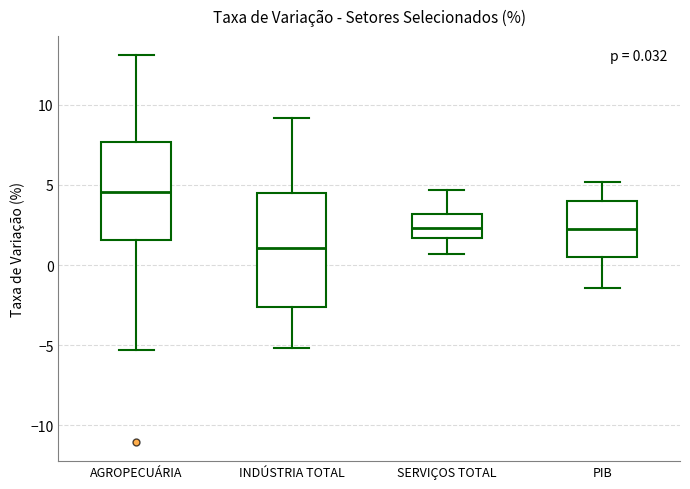

Comparing the boxes themselves (not the whiskers), which one is the tallest?

INDÚSTRIA TOTAL